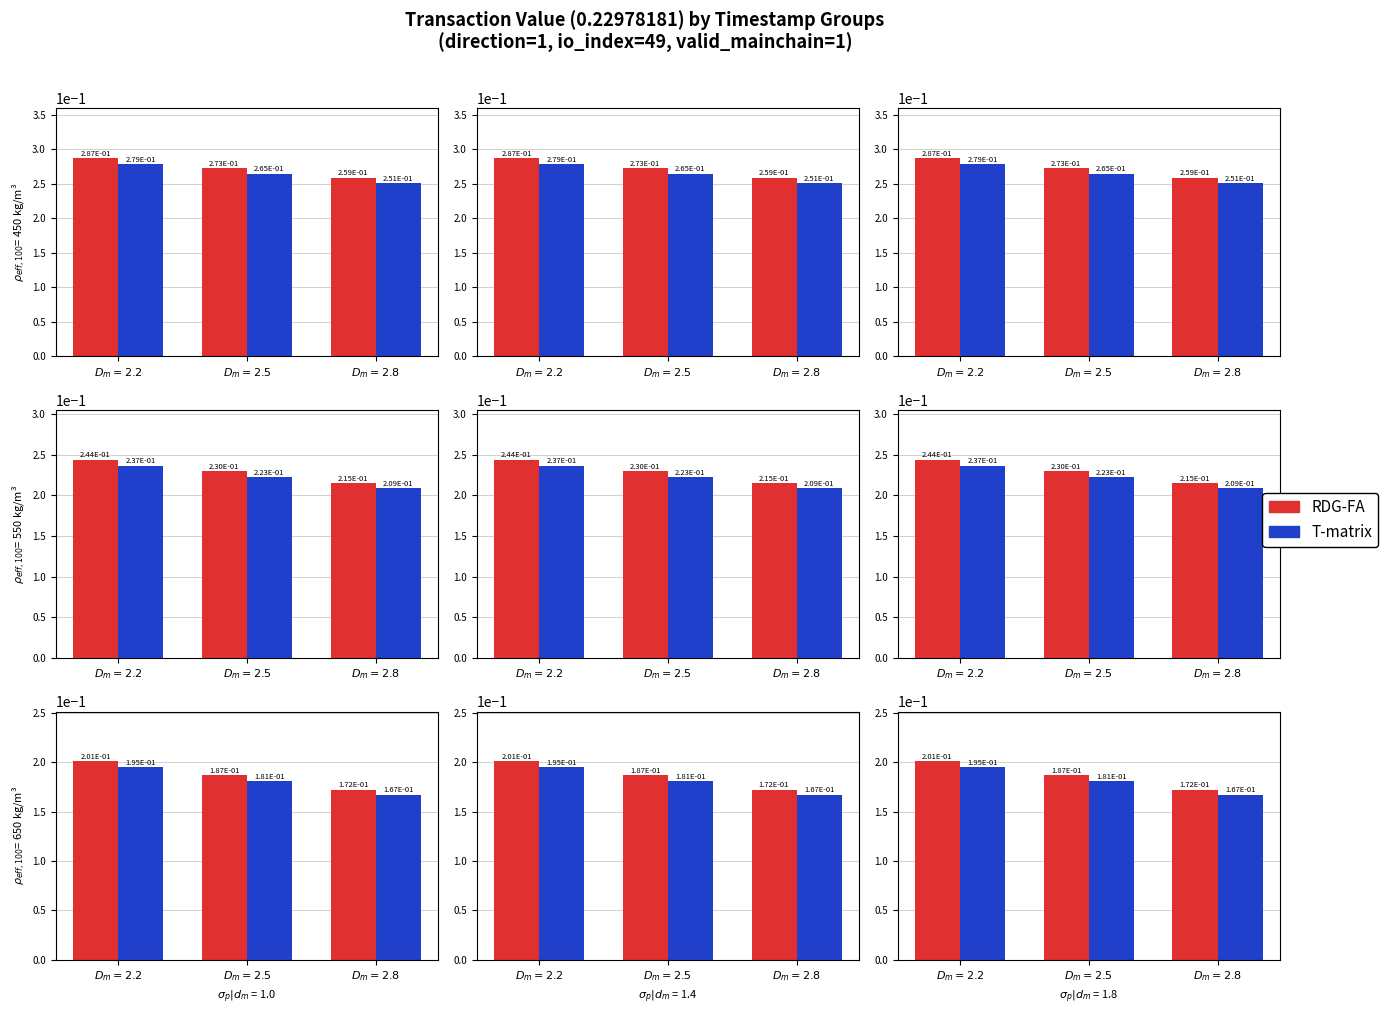

What is the label of the 1st bar from the left?

$D_m=2.2$